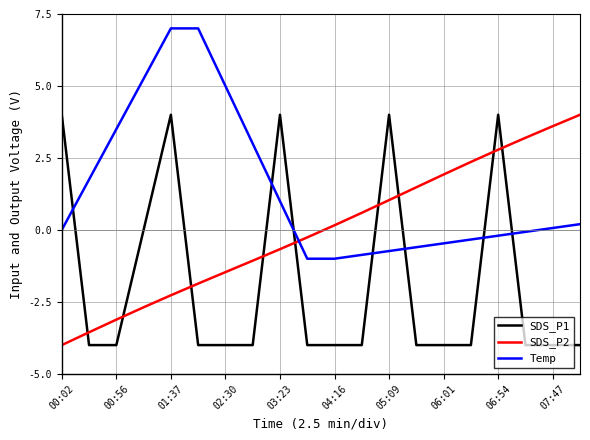

What is the maximum value for SDS_P1?

4.0